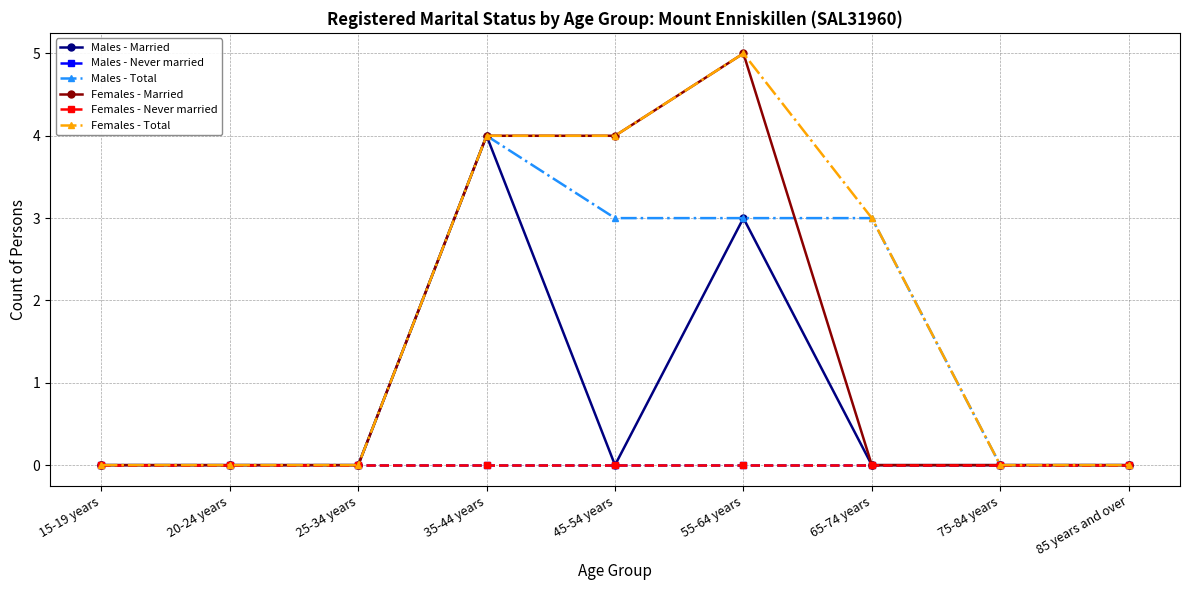

Which category has the lowest value across all series?

15-19 years